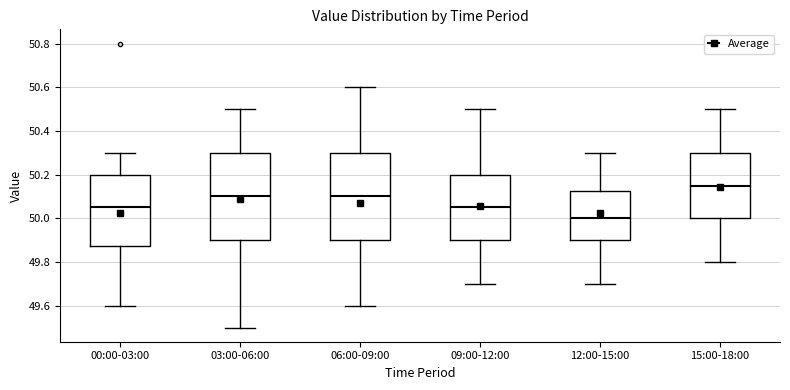

Reading left to right, read every box against the y-axis: the position of its median line, the range the box covers, and the ends of its whiskers. The values are not printed on the chart, so give them approximately, as read against the axis.

00:00-03:00: median 50.06, box 49.88 to 50.20, whiskers 49.60 to 50.30
03:00-06:00: median 50.10, box 49.90 to 50.30, whiskers 49.50 to 50.50
06:00-09:00: median 50.10, box 49.90 to 50.30, whiskers 49.60 to 50.60
09:00-12:00: median 50.06, box 49.90 to 50.20, whiskers 49.70 to 50.50
12:00-15:00: median 50.00, box 49.90 to 50.12, whiskers 49.70 to 50.30
15:00-18:00: median 50.16, box 50.00 to 50.30, whiskers 49.80 to 50.50